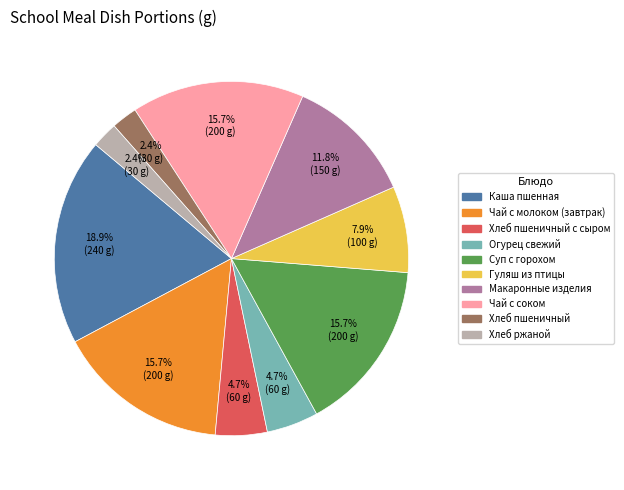

Is there a majority slice in this chart?

No